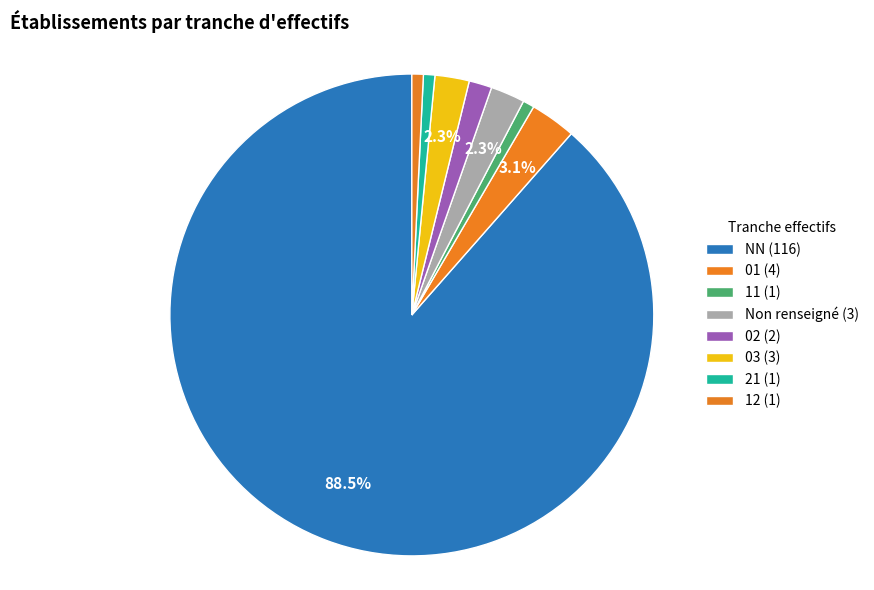

Does any single category account for the majority?

Yes